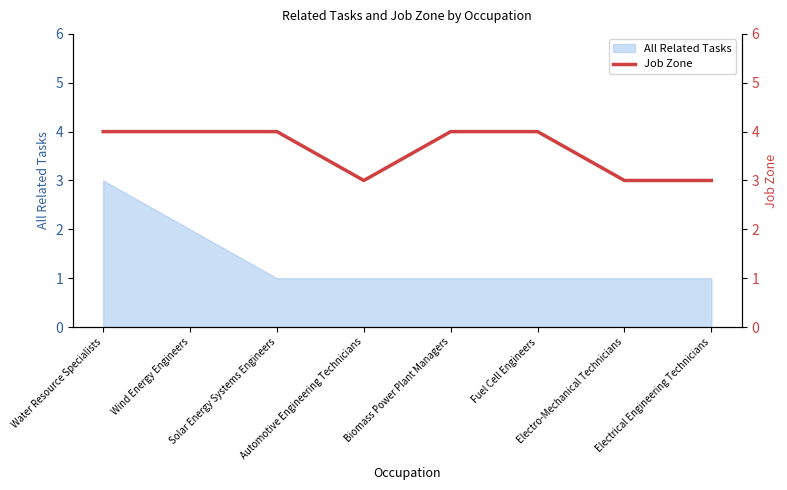

How many values are below 4?

3